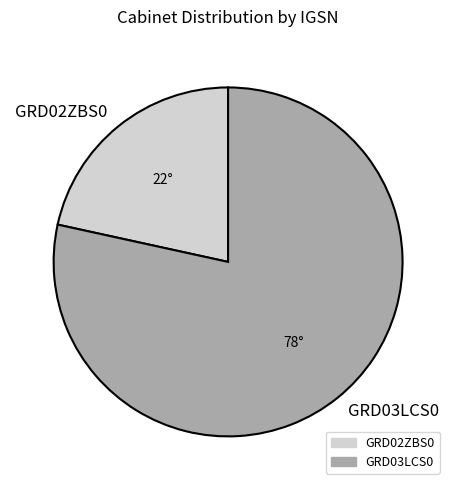

Combined, do GRD02ZBS0 and GRD03LCS0 account for over 50%?

Yes